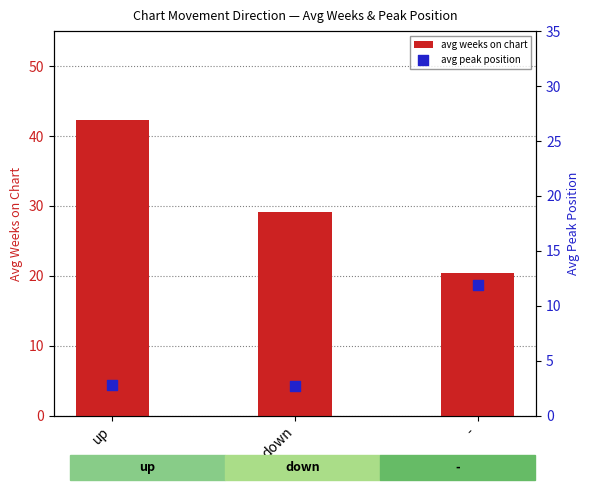

Which series has the largest total across all categories?

avg weeks on chart